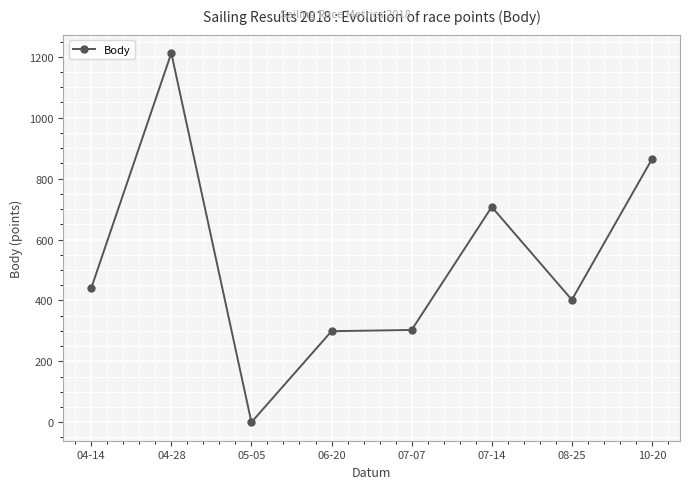

Is it true that the value at 04-14 is 739?

False